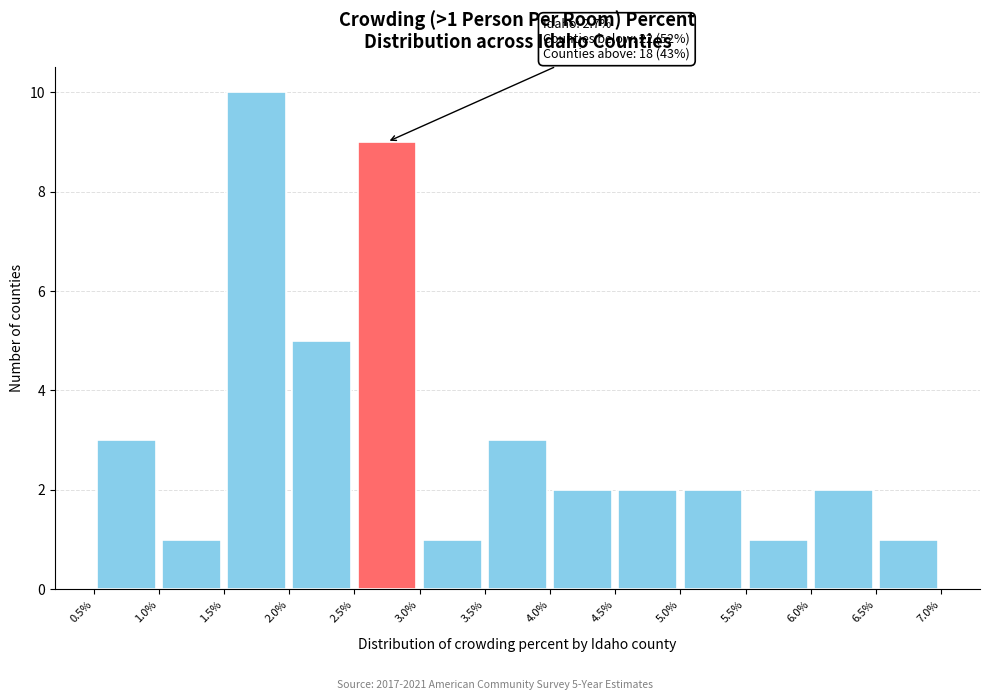

Which range on the x-axis has the tallest bar?

1.5% to 2.0%